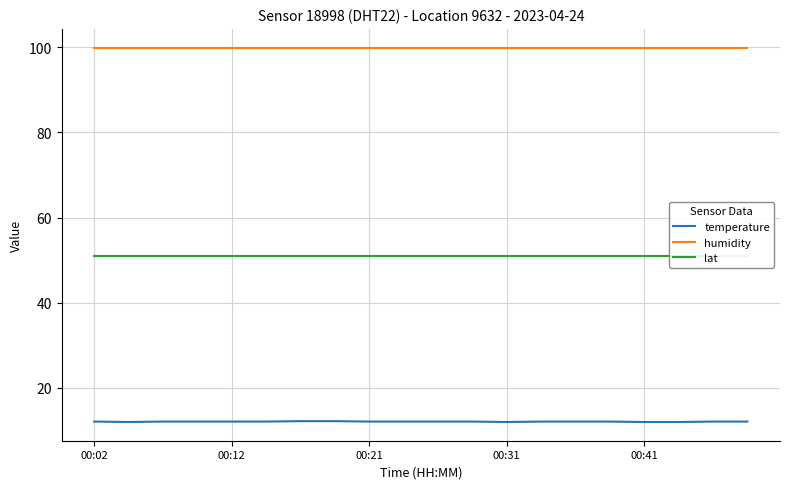

What are all the series names shown in the legend?

temperature, humidity, lat